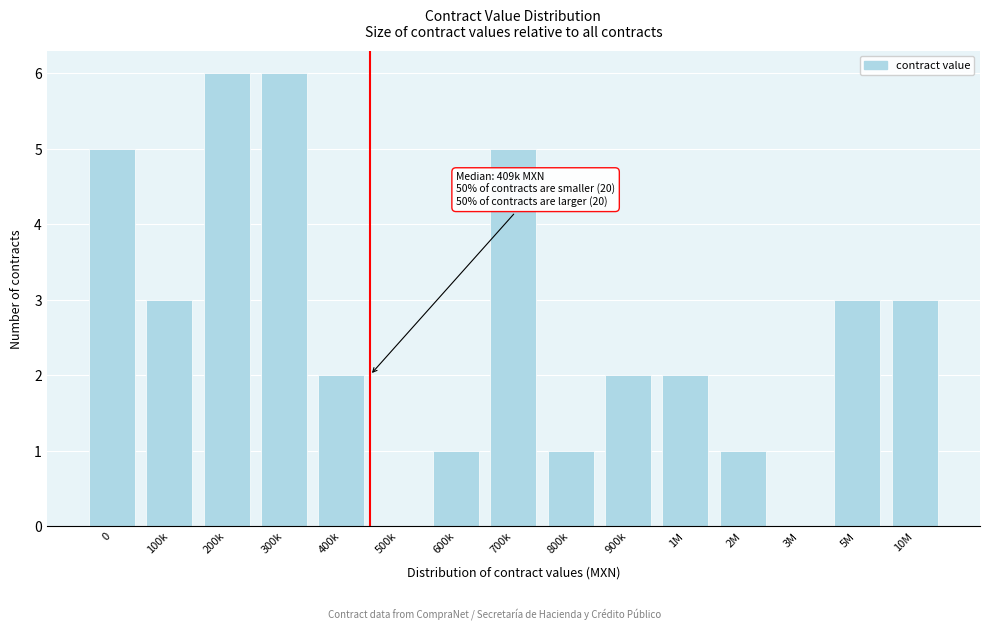

Reading left to right, what are all the values shown in this chart?

0=5	100k=3	200k=6	300k=6	400k=2	500k=0	600k=1	700k=5	800k=1	900k=2	1M=2	2M=1	3M=0	5M=3	10M=3